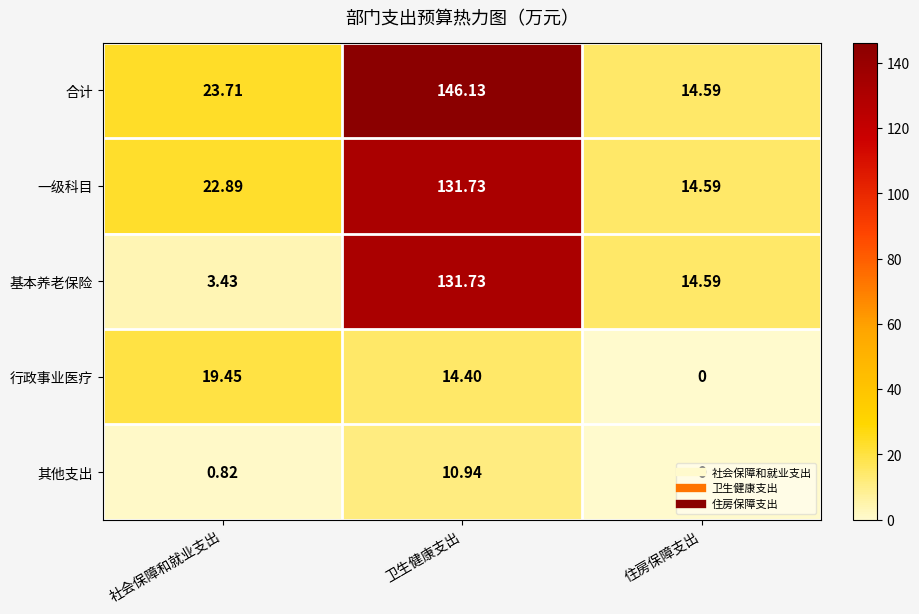

Which series has the largest range (max minus min)?

合计